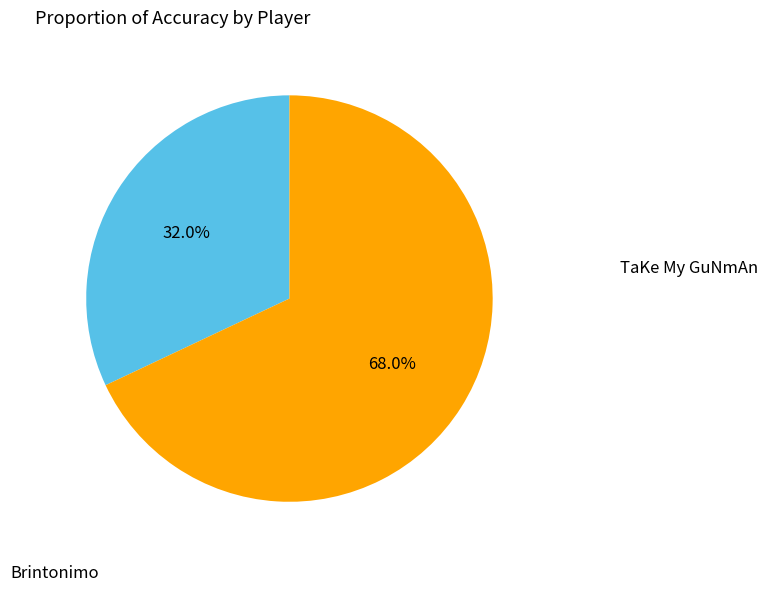

Does any single category account for the majority?

Yes